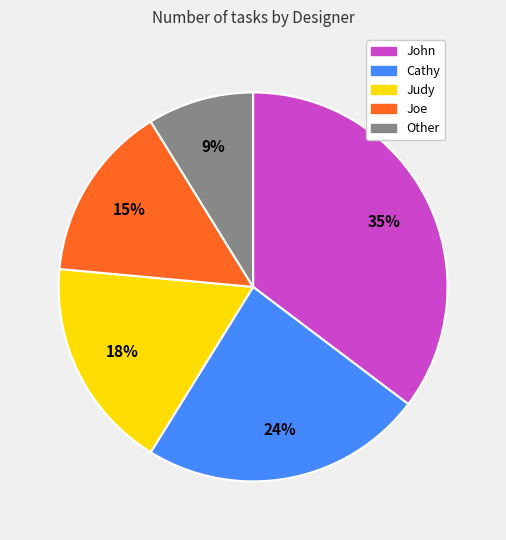

Does any single category account for the majority?

No